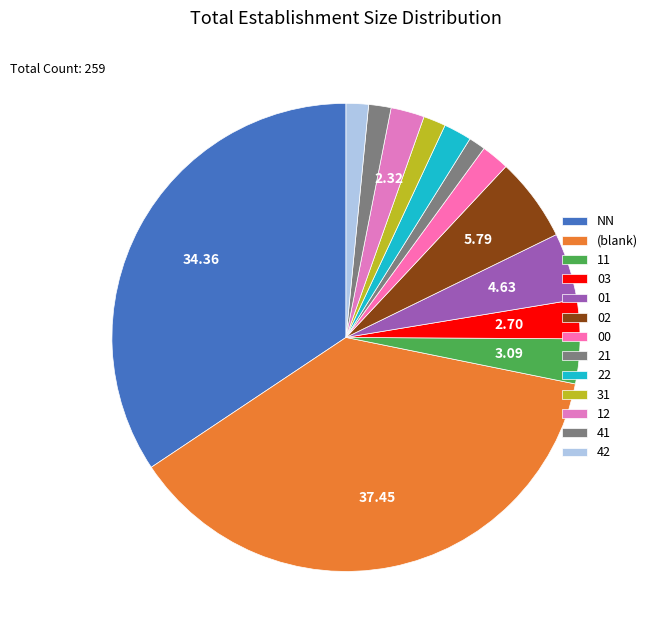

The 21 slice represents 1% of the pie. True or false?

True